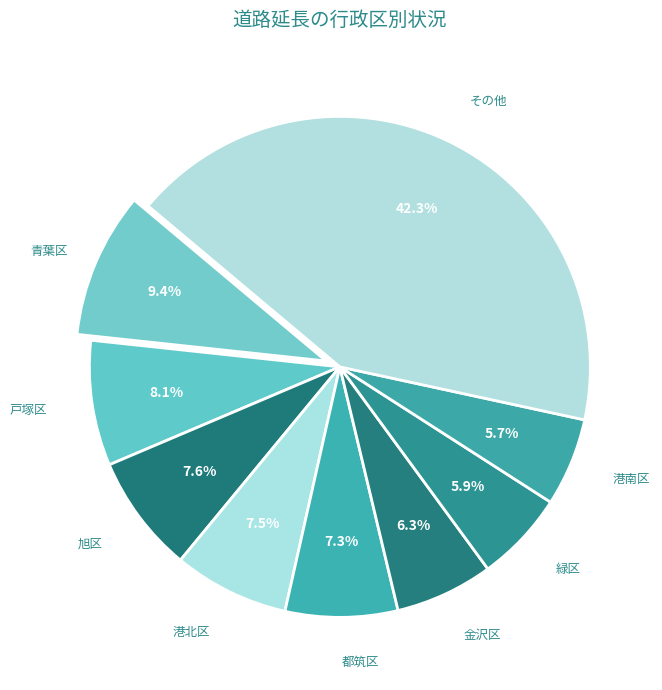

What portion of the pie excludes 緑区?

94.1%